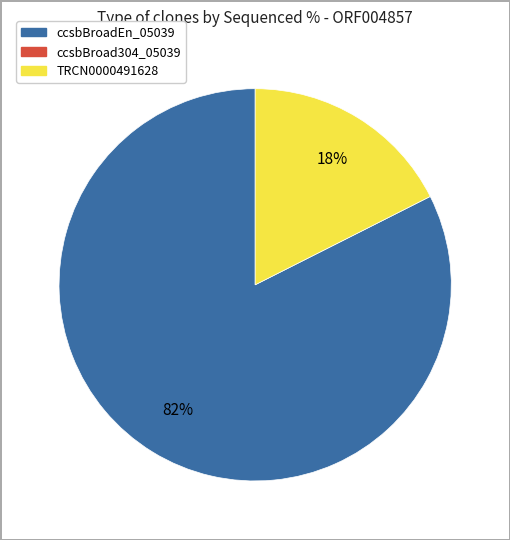

To the nearest percent, what is the average slice percentage?

50%